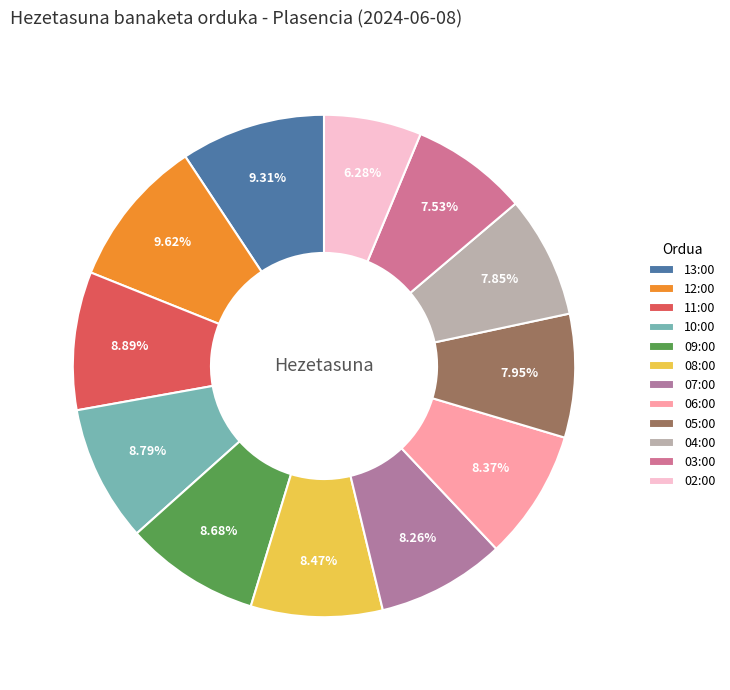

What is the largest slice in the pie chart?

12:00